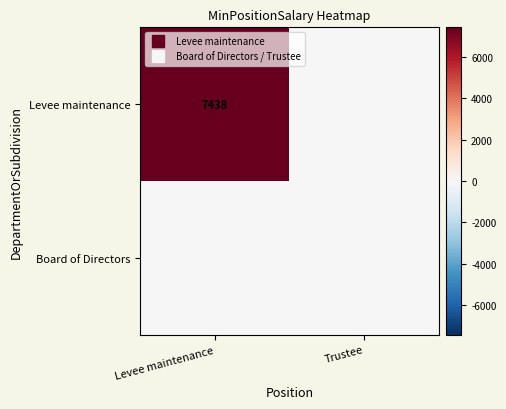

How many Levee maintenance values are between 0 and 7438?

2